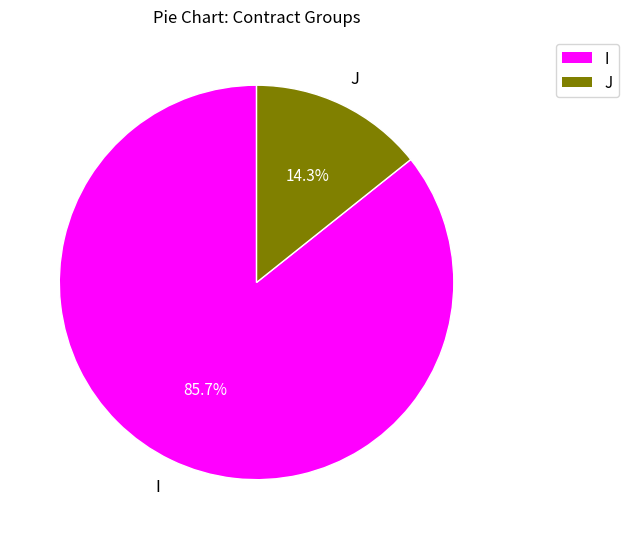

Rank the categories by value from highest to lowest.

I, J